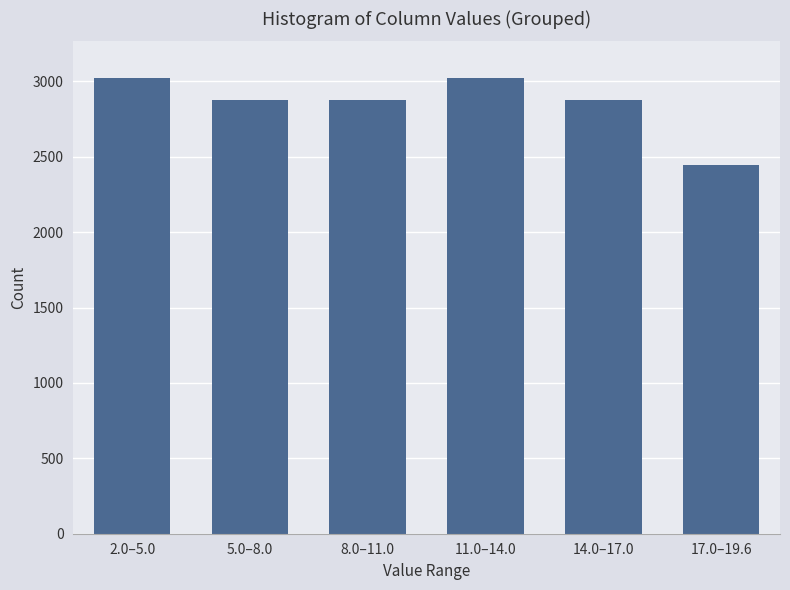

Reading right to left, transcribe all the data shown in this chart.

17.0–19.6=2448	14.0–17.0=2880	11.0–14.0=3024	8.0–11.0=2880	5.0–8.0=2880	2.0–5.0=3024